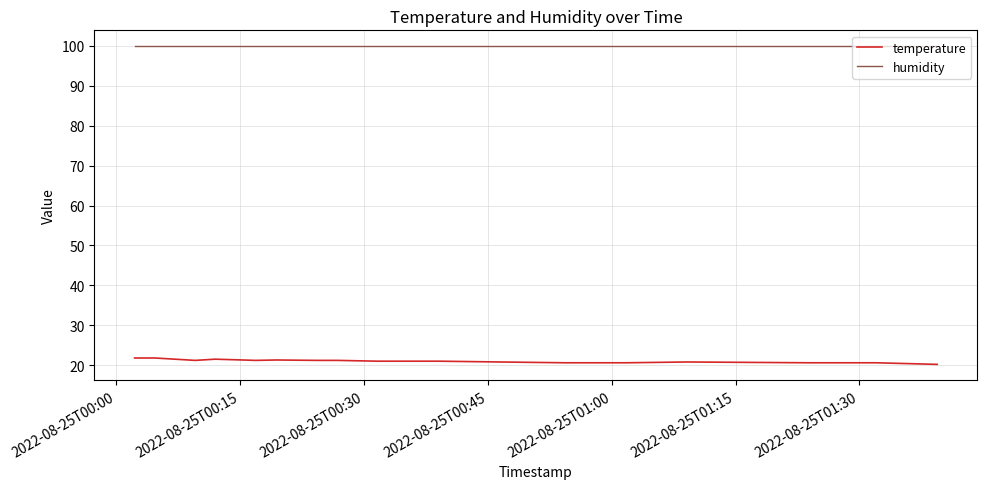

What is the maximum value shown in the chart?

99.9